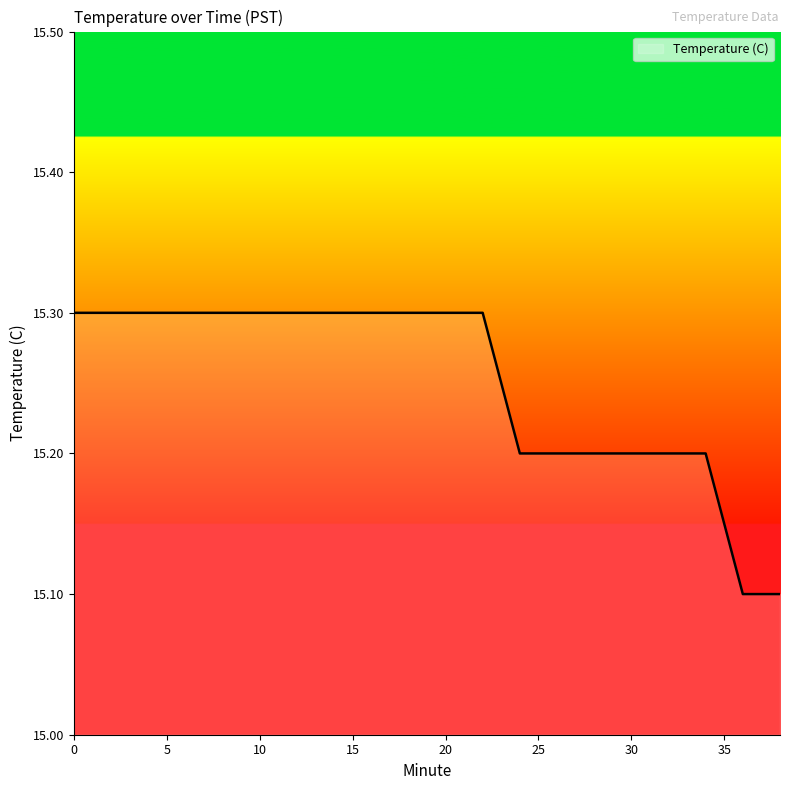

How many lines are shown in the chart?

1